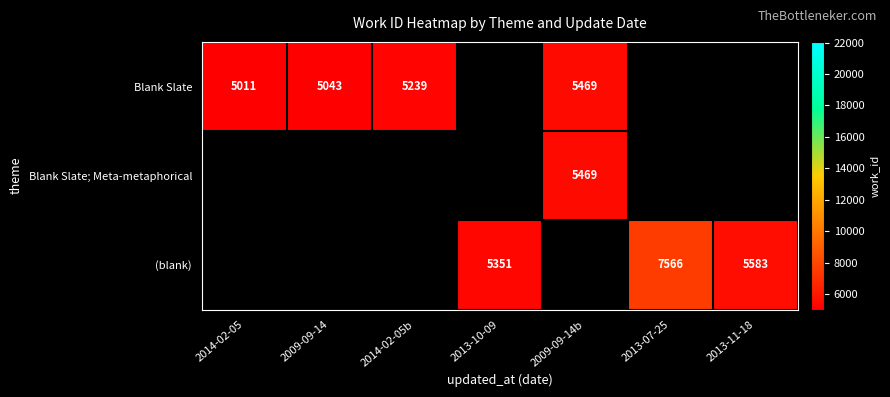

At how many categories does at least one series exceed 5211?

5